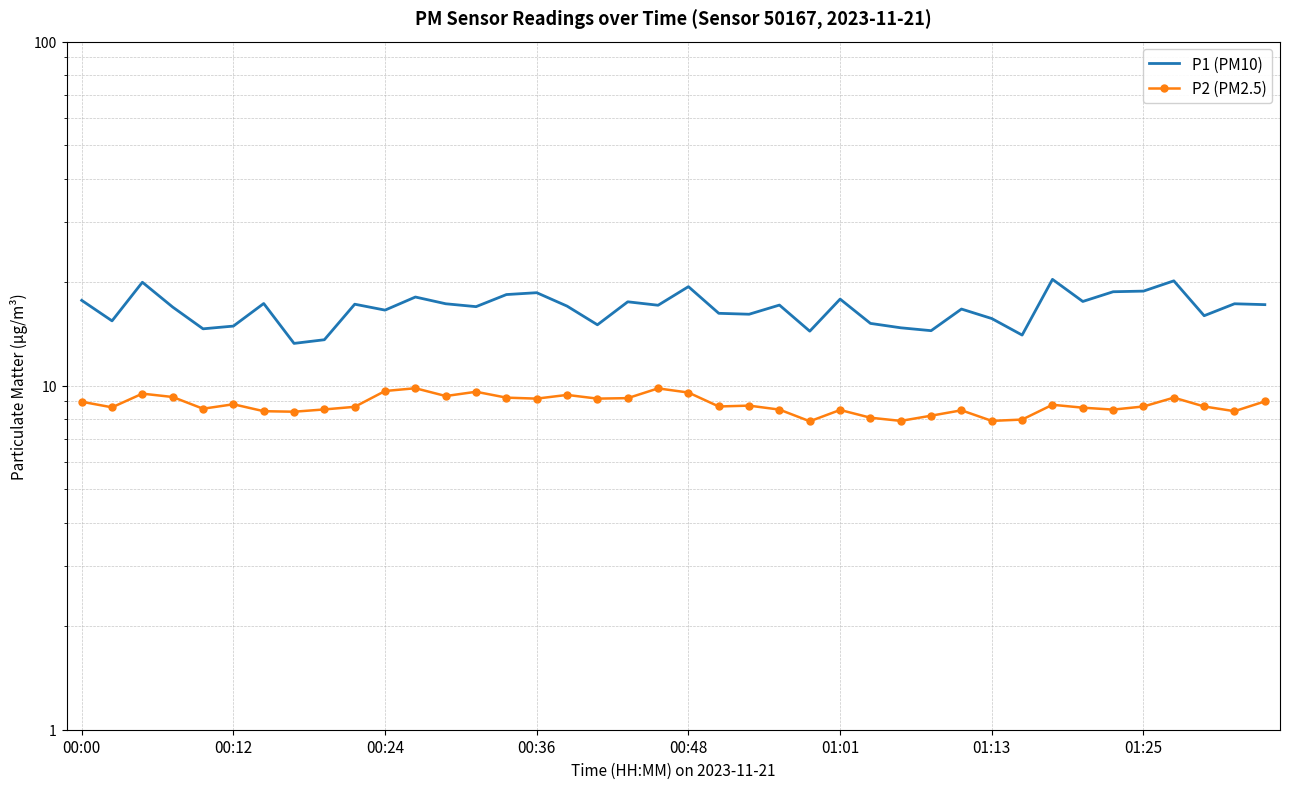

Between 01:25 and 00:48, which is larger?

00:48